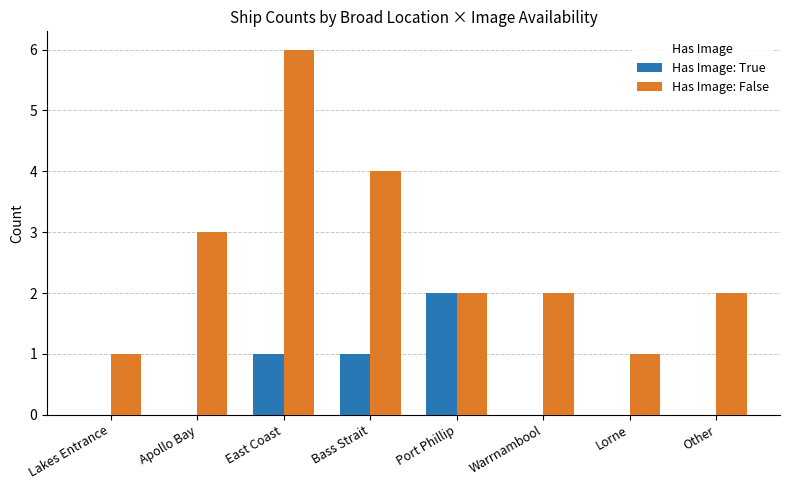

Is it true that Has Image: False equals 3 at Apollo Bay?

True